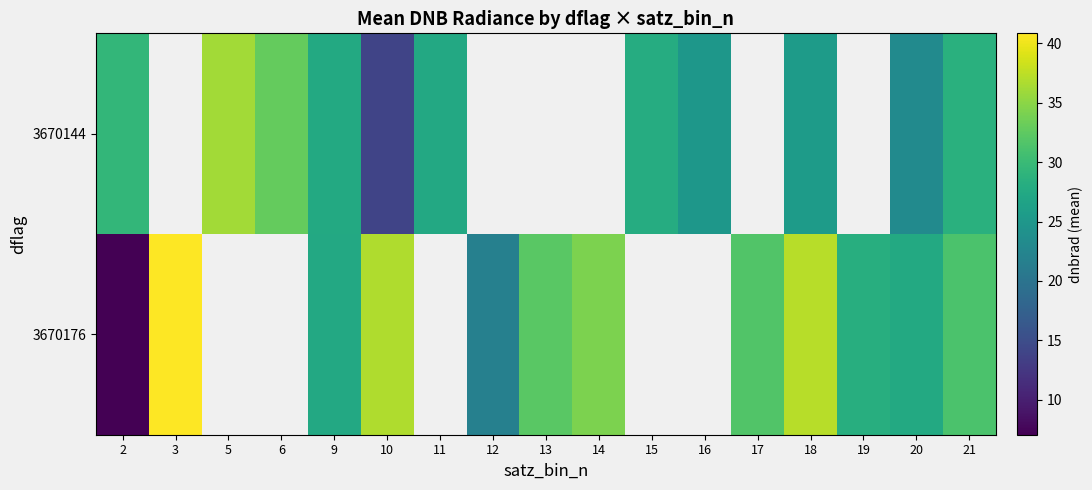

The value of 3670144 at 2 is 49.8. True or false?

False